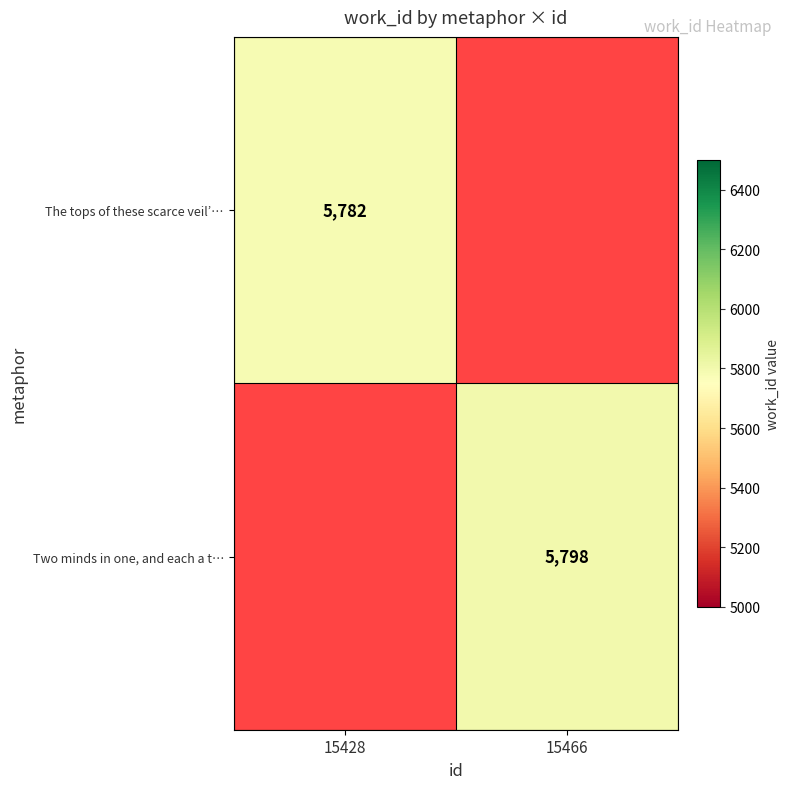

Is it true that Two minds in one, and each a t… equals 5798 at 15466?

True